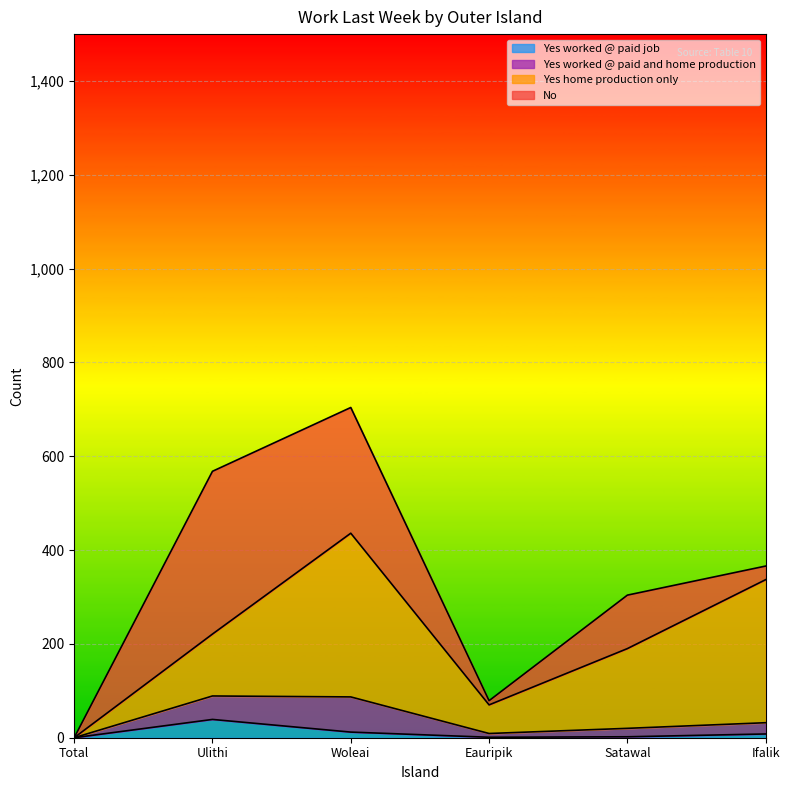

What value does the Yes home production only series have at Satawal, to the nearest 50?

200